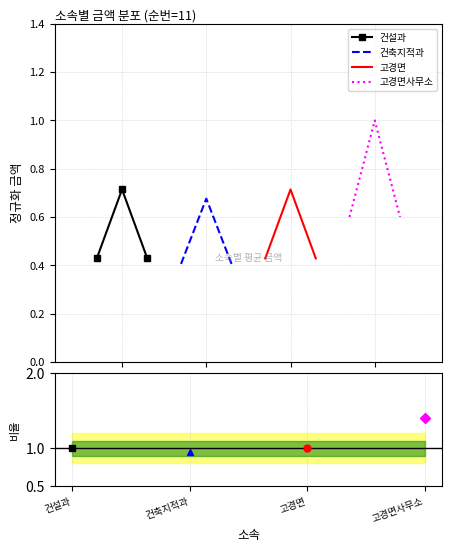

How many distinct data groups are displayed?

4